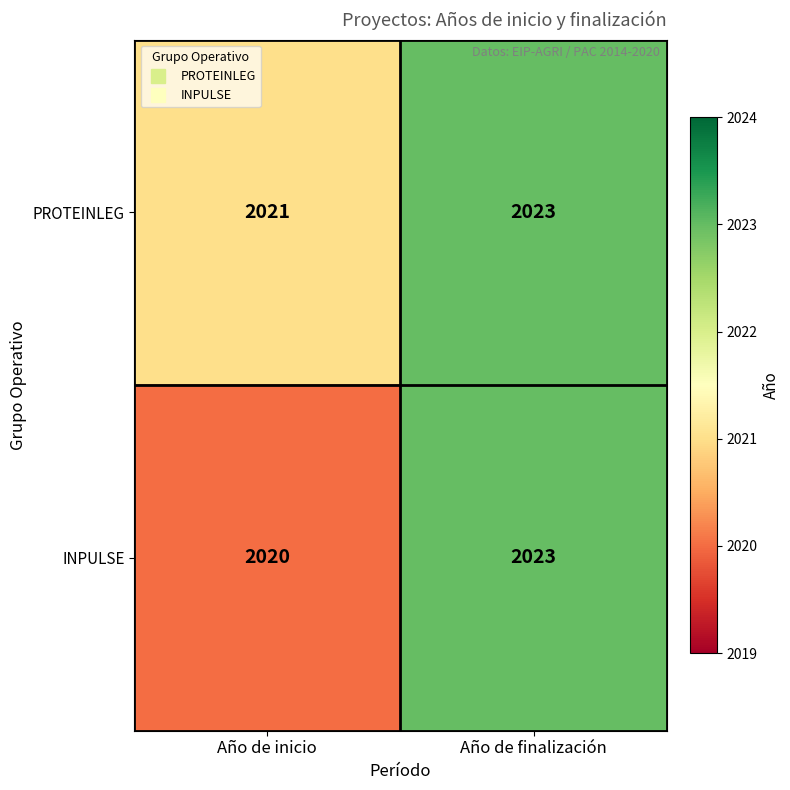

How many values in the PROTEINLEG series are below 2023?

1